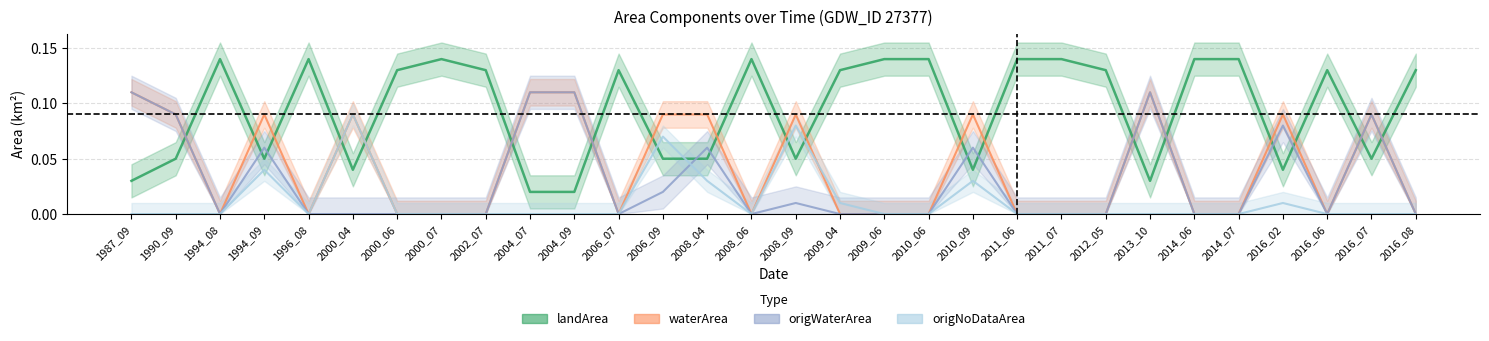

Reading left to right, extract all data points from this chart.

landArea: 0.0	0.1	0.1	0.1	0.1	0.0	0.1	0.1	0.1	0.0	0.0	0.1	0.1	0.1	0.1	0.1	0.1	0.1	0.1	0.0	0.1	0.1	0.1	0.0	0.1	0.1	0.0	0.1	0.1	0.1
waterArea: 0.1	0.1	0.0	0.1	0.0	0.1	0.0	0.0	0.0	0.1	0.1	0.0	0.1	0.1	0.0	0.1	0.0	0.0	0.0	0.1	0.0	0.0	0.0	0.1	0.0	0.0	0.1	0.0	0.1	0.0
origWaterArea: 0.1	0.1	0.0	0.1	0.0	0.0	0.0	0.0	0.0	0.1	0.1	0.0	0.0	0.1	0.0	0.0	0.0	0.0	0.0	0.1	0.0	0.0	0.0	0.1	0.0	0.0	0.1	0.0	0.1	0.0
origNoDataArea: 0.0	0.0	0.0	0.0	0.0	0.1	0.0	0.0	0.0	0.0	0.0	0.0	0.1	0.0	0.0	0.1	0.0	0.0	0.0	0.0	0.0	0.0	0.0	0.0	0.0	0.0	0.0	0.0	0.0	0.0